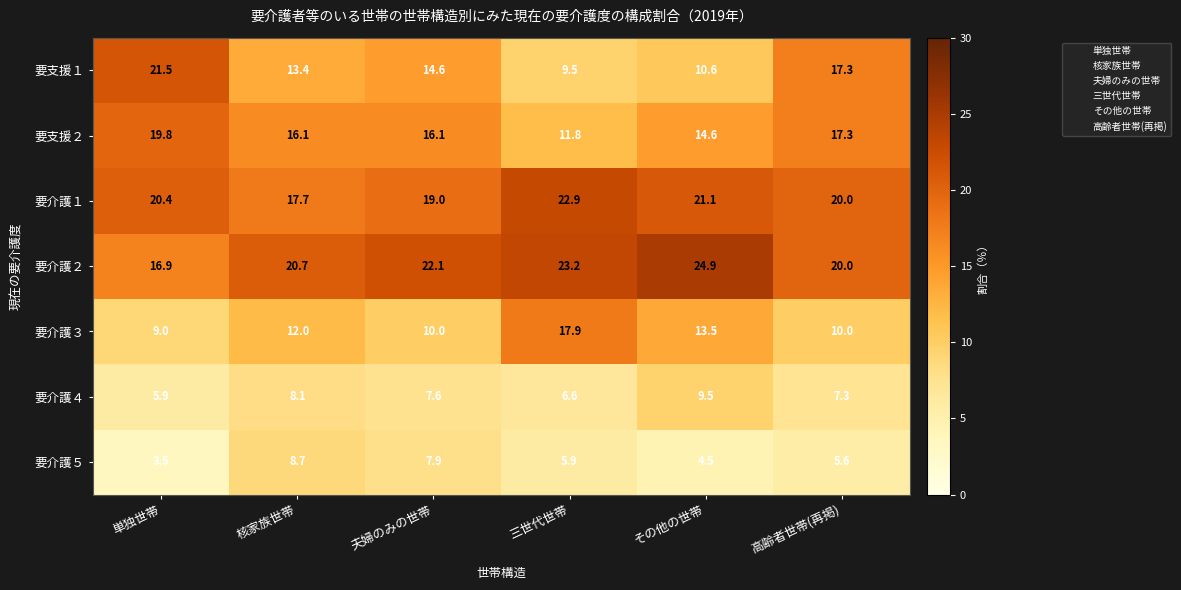

What is the difference between the 要介護４ values at 夫婦のみの世帯 and 三世代世帯?

1.0